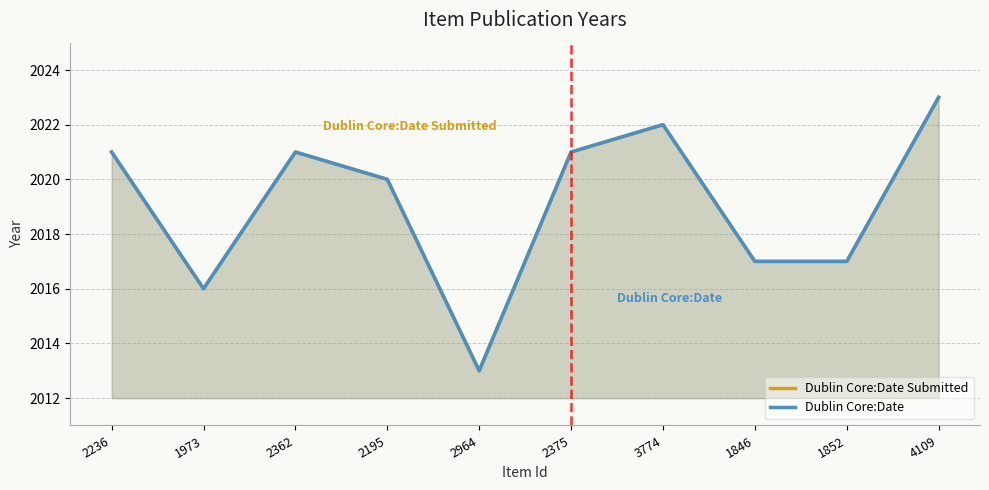

How many values in the Dublin Core:Date Submitted series are below 2021?

5